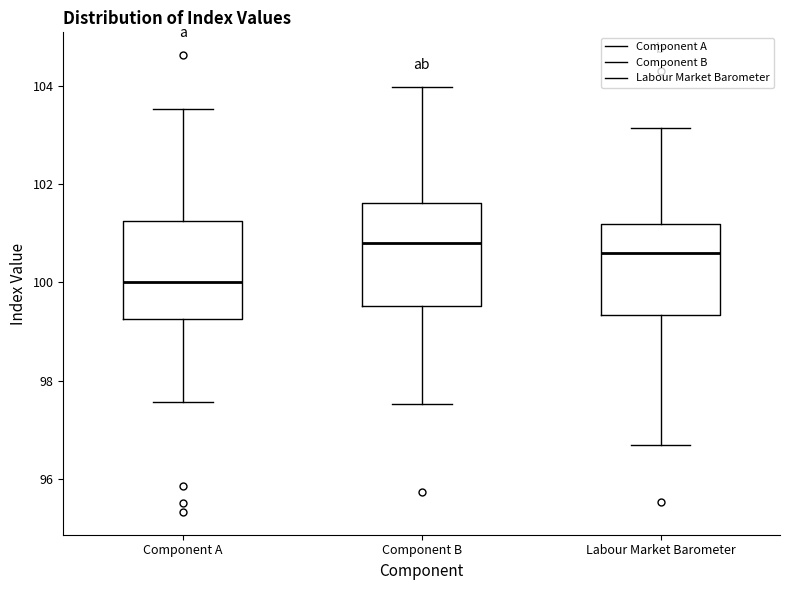

Where is the upper edge of the box for Component A on the y-axis? The values are not printed on the chart, so give them approximately, as read against the axis.

101.2